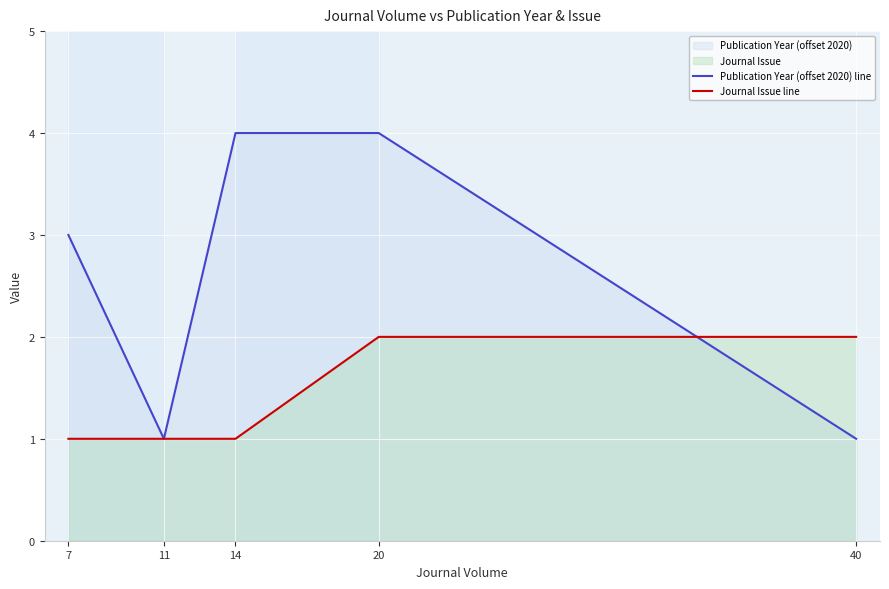

Which has a higher value, 40 or 11?

40